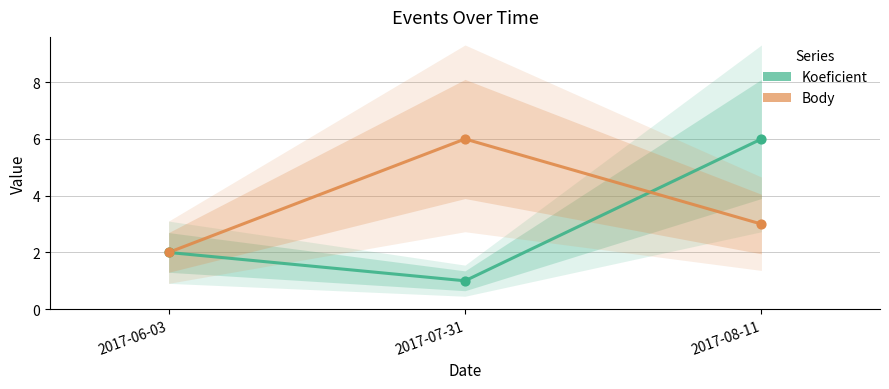

At which category is the sum across all series the highest?

2017-08-11